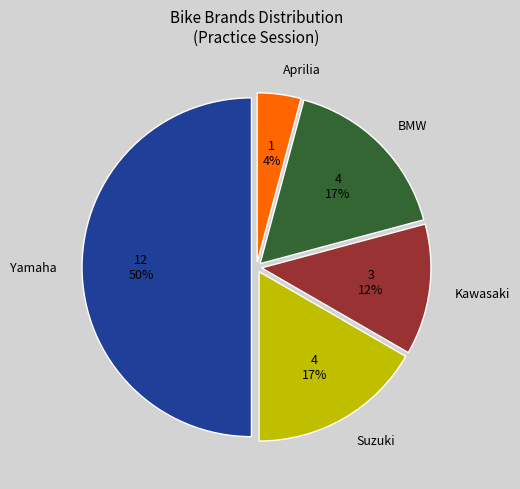

Is the sum of Yamaha and Aprilia greater than half?

Yes